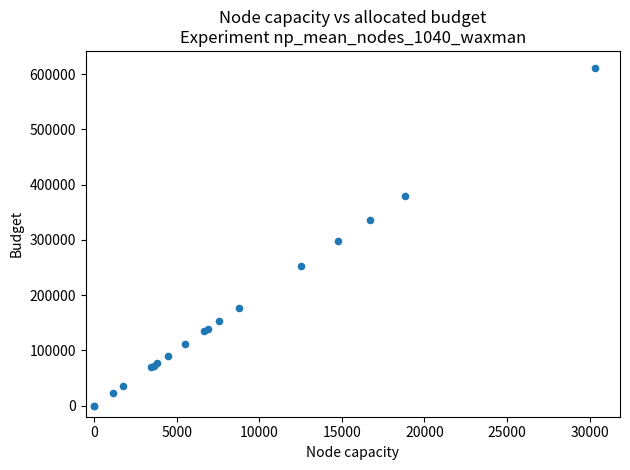

What Y value in the scatter plot is closest to 305800?

298400